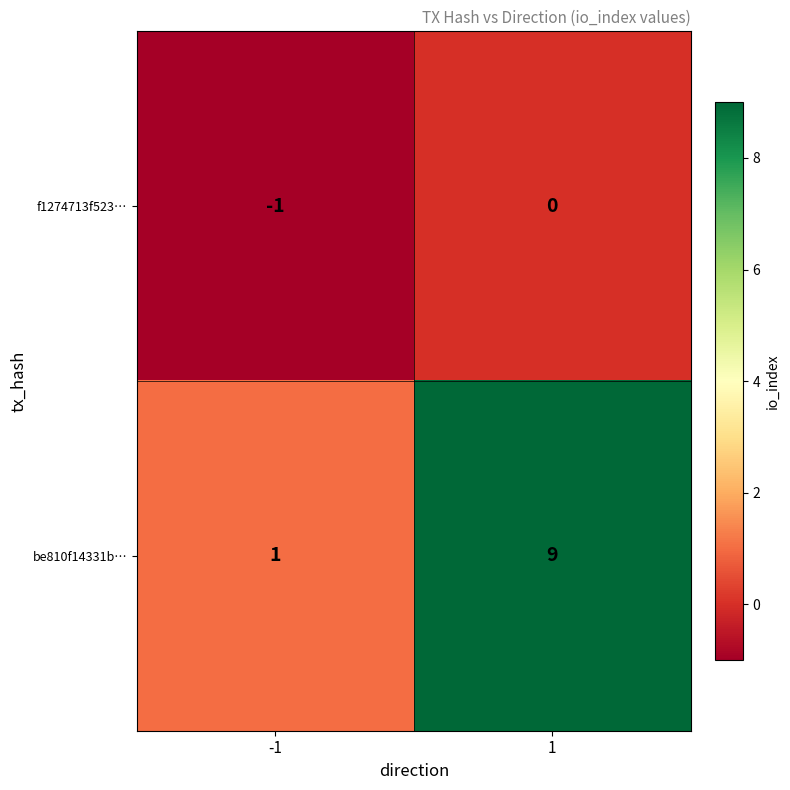

Rank the series at -1 from lowest to highest value.

f1274713f523…, be810f14331b…